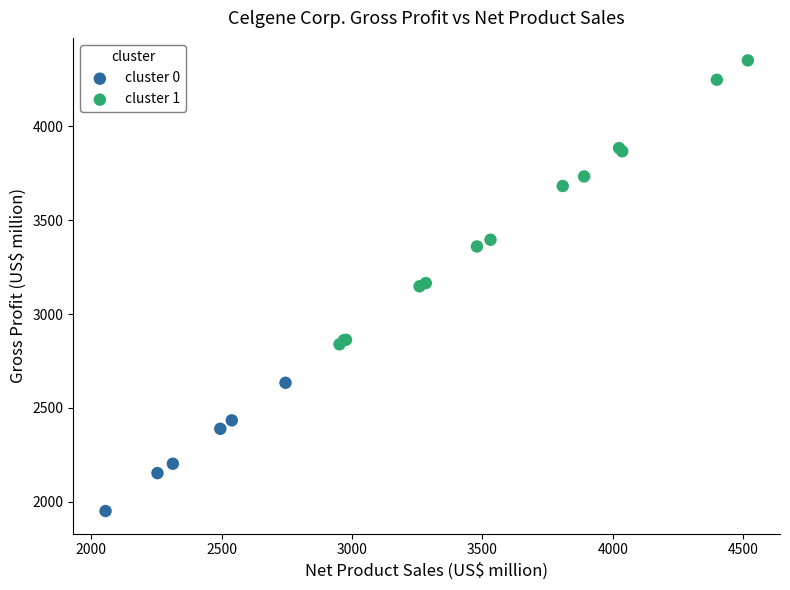

Which series has the widest spread of Y values?

cluster 1